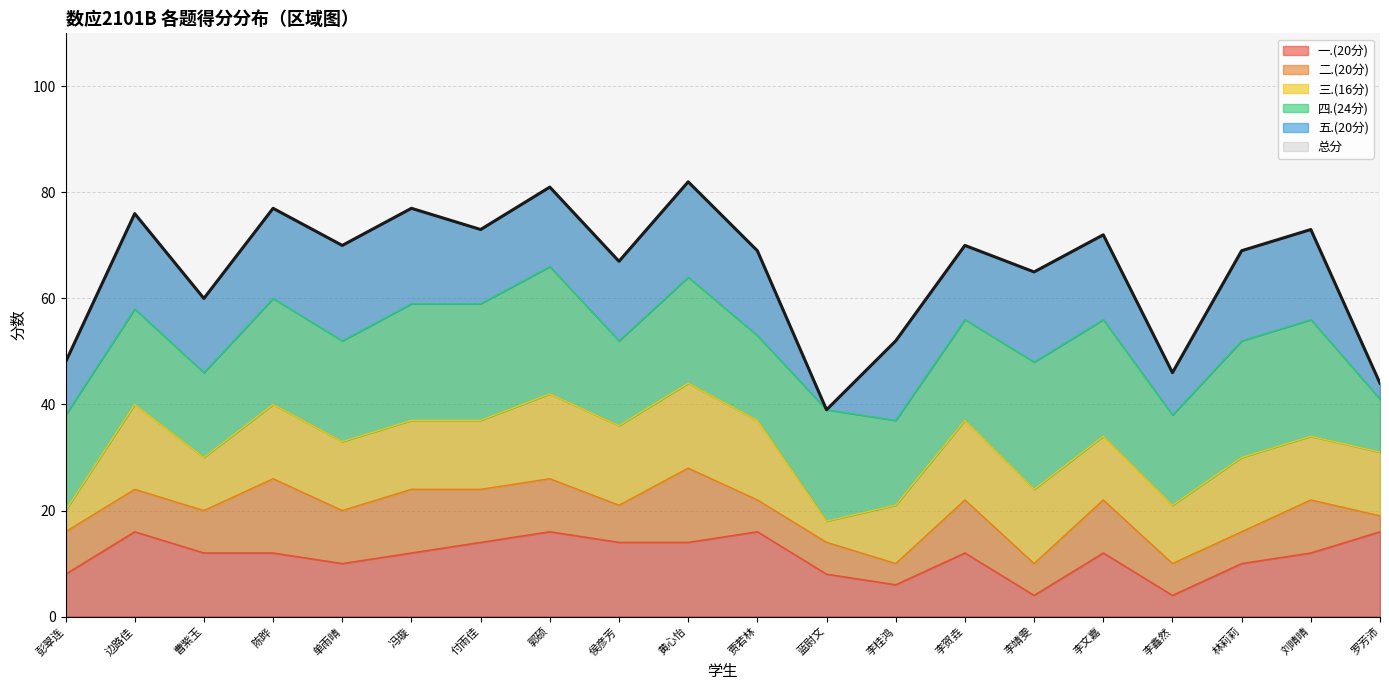

What is the difference between the 三.(16分) values at 李靖雯 and 蓝尉文?

10